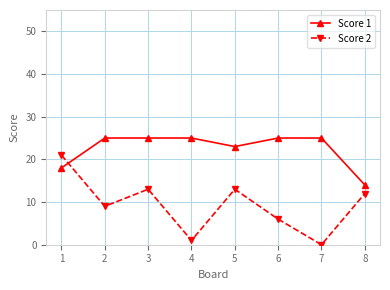

List the series in order of their overall mean, lowest first.

Score 2, Score 1